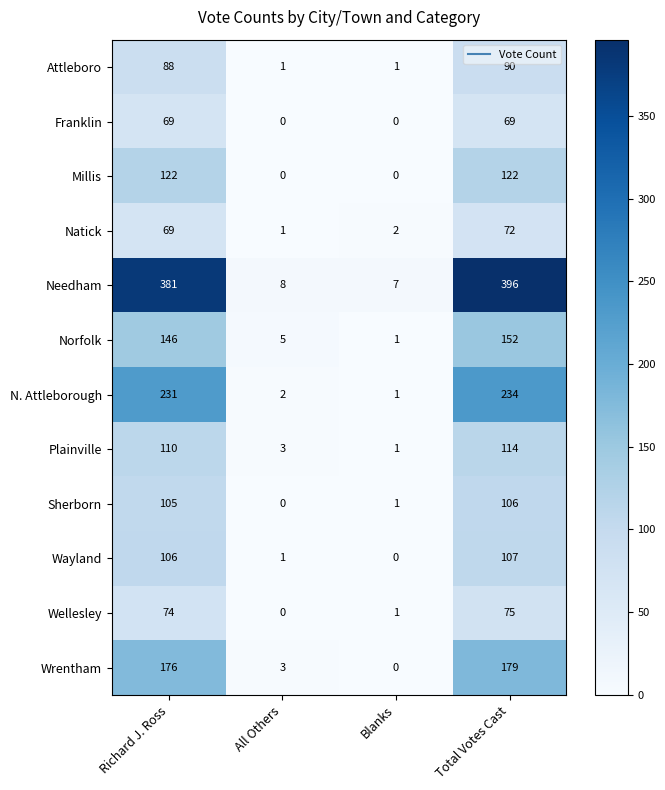

Where is Wayland nearest to the value 53?

All Others